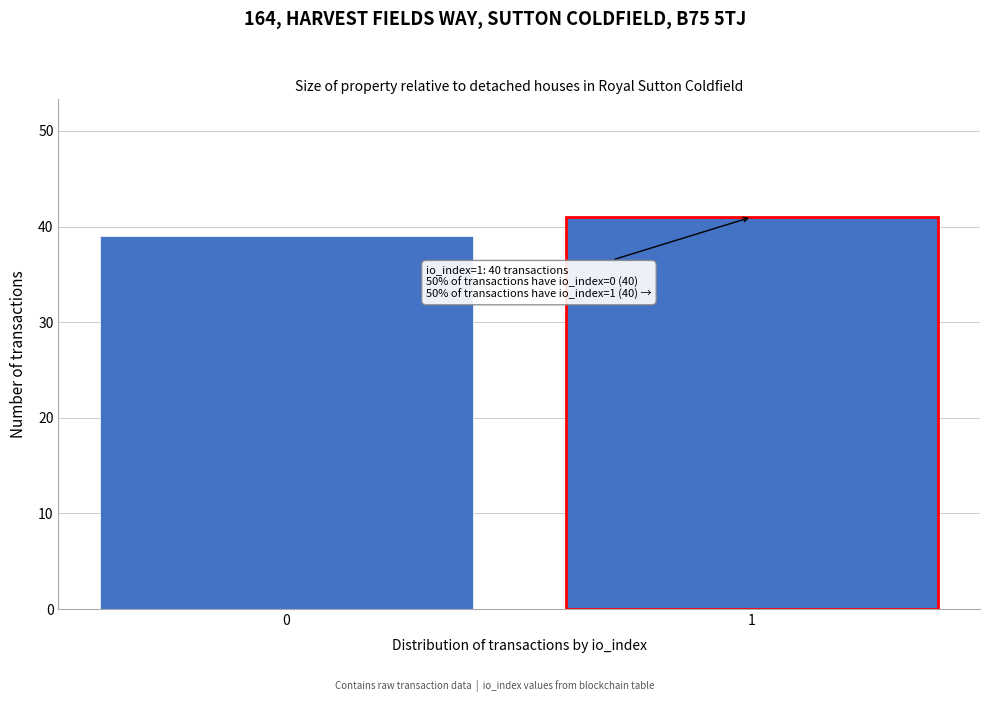

Reading right to left, what are all the values shown in this chart?

41	39